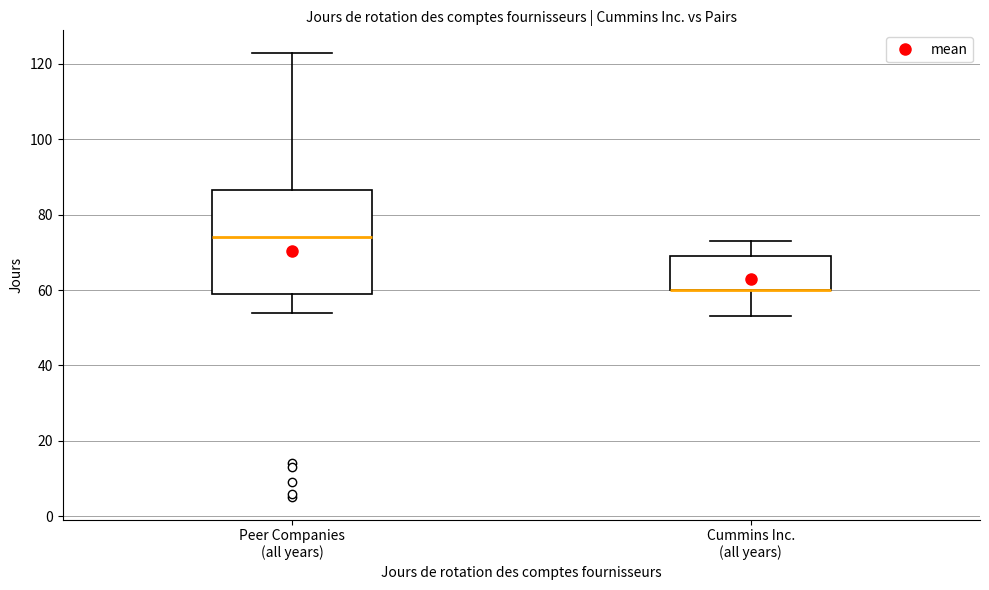

Reading left to right, read every box against the y-axis: the position of its median line, the range the box covers, and the ends of its whiskers. The values are not printed on the chart, so give them approximately, as read against the axis.

Peer Companies (all years): median 74, box 60 to 86, whiskers 54 to 124
Cummins Inc. (all years): median 60 (drawn on the box's lower edge), box 60 to 70, whiskers 54 to 74